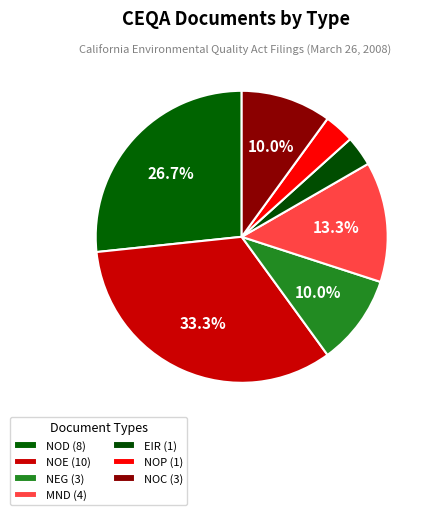

How many slices are in this pie chart?

7